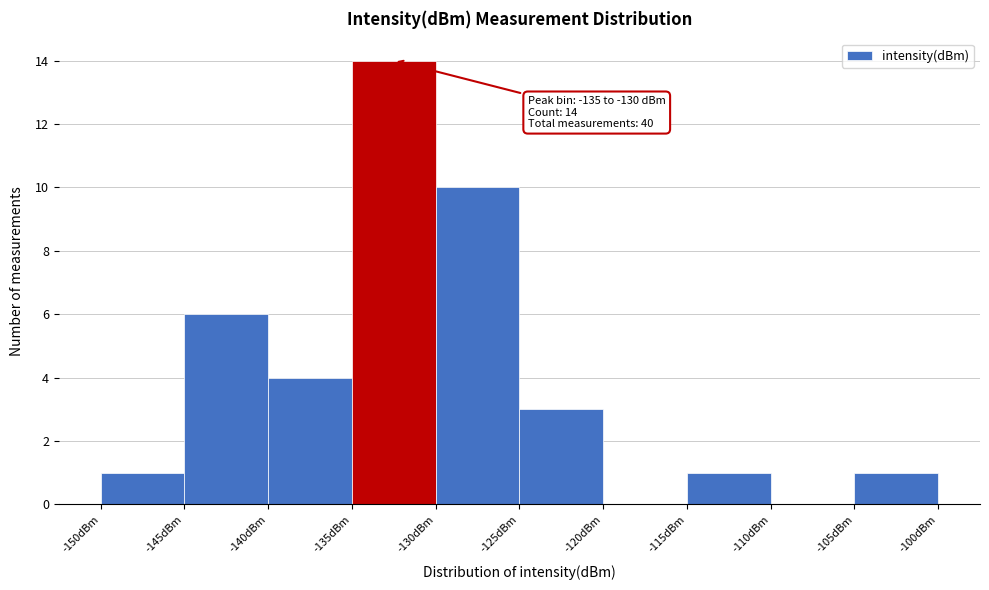

Which range on the x-axis has the tallest bar?

-135 to -130